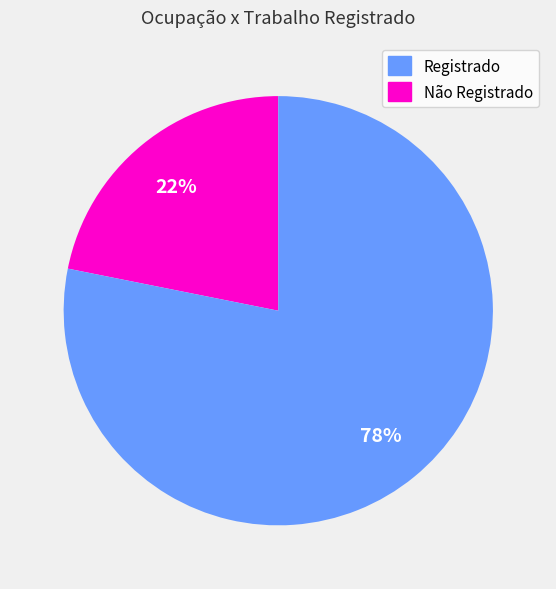

To the nearest percent, what is the average slice percentage?

50%